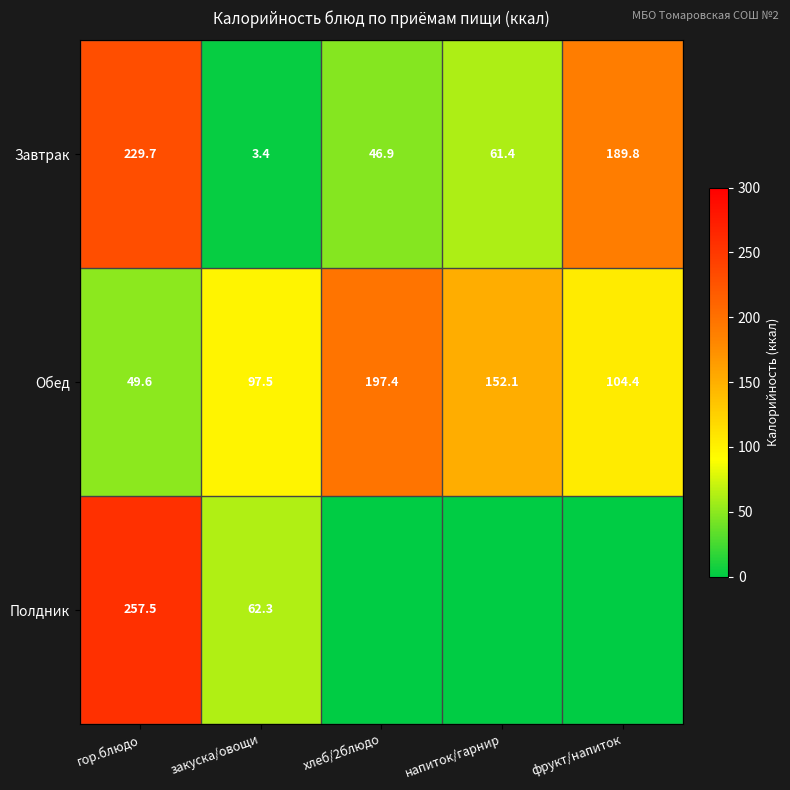

What is the sum of all Завтрак values?

531.2